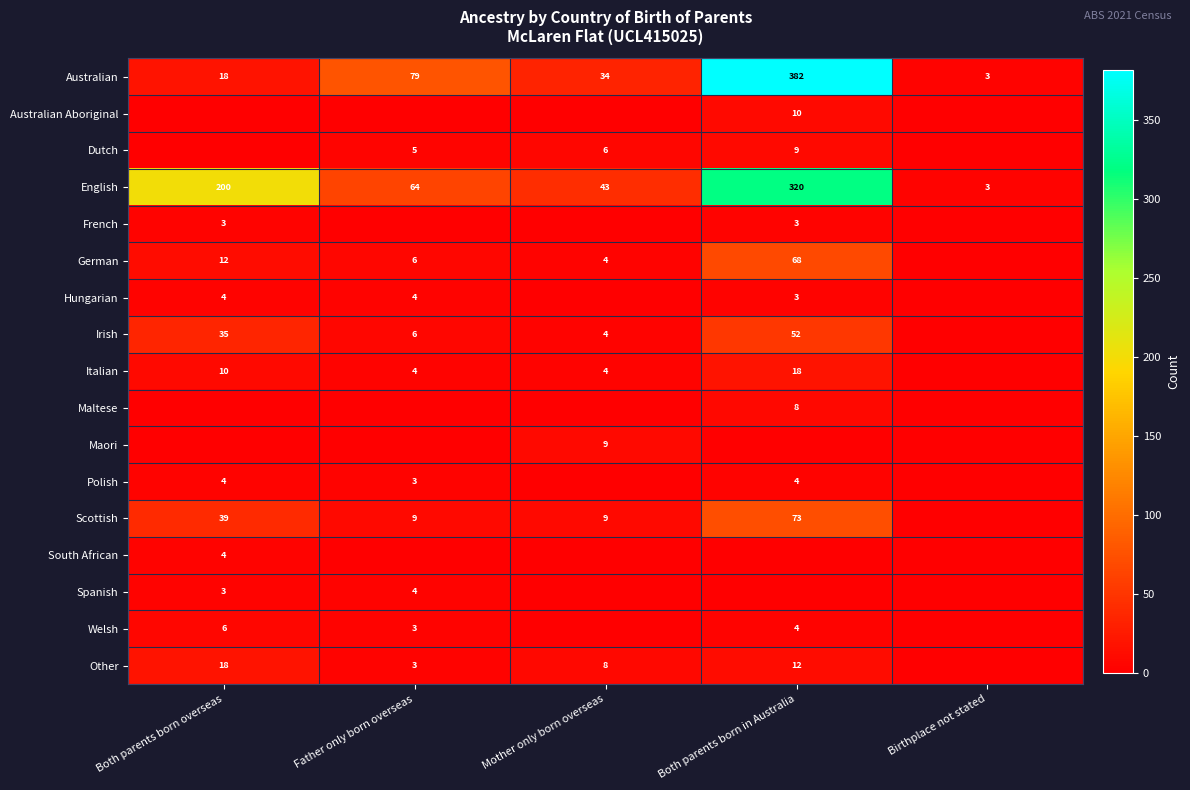

At which category does the chart reach its peak across all series?

Both parents born in Australia